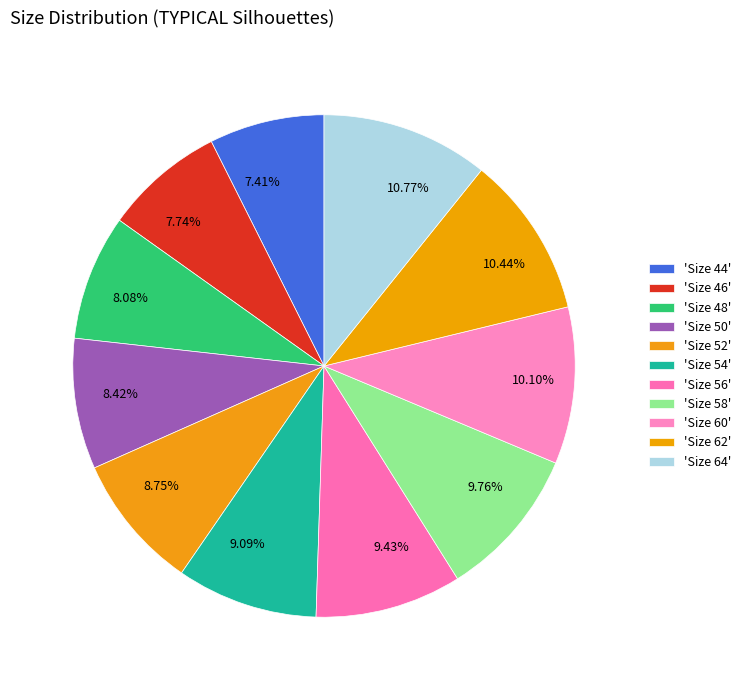

How many segments does this pie chart have?

11